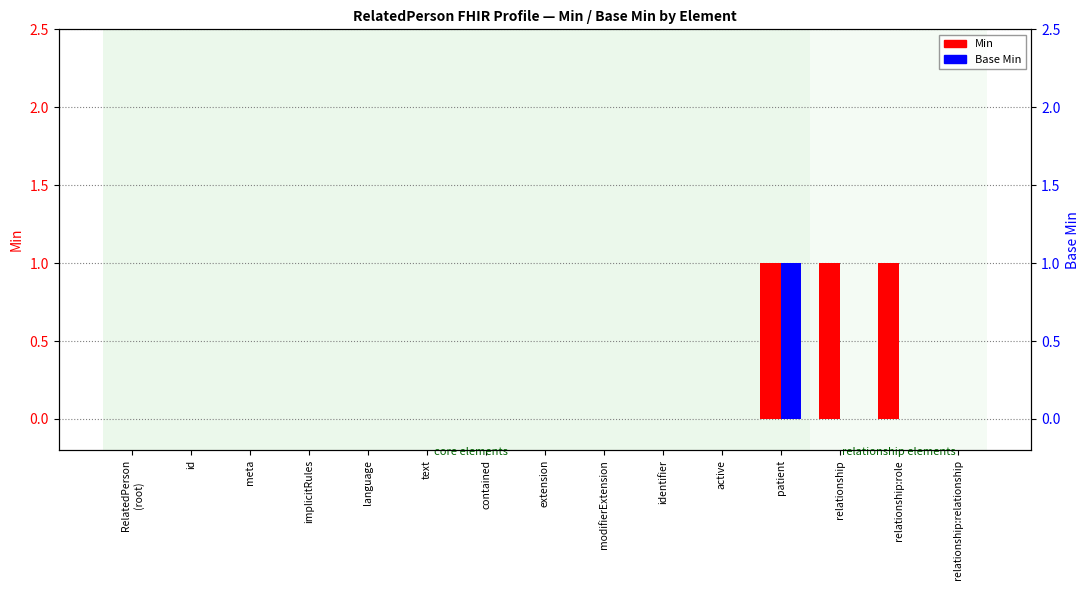

How many bars are there in total?

30